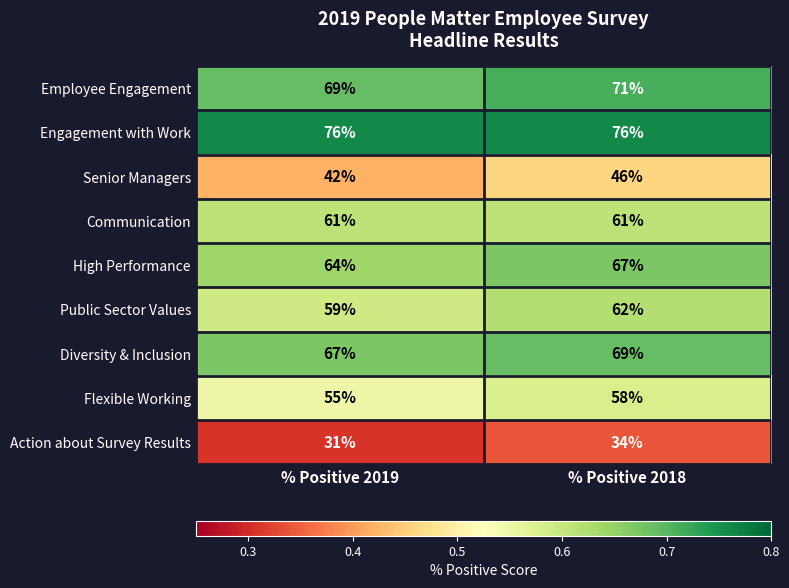

At which category does the chart reach its minimum across all series?

% Positive 2019